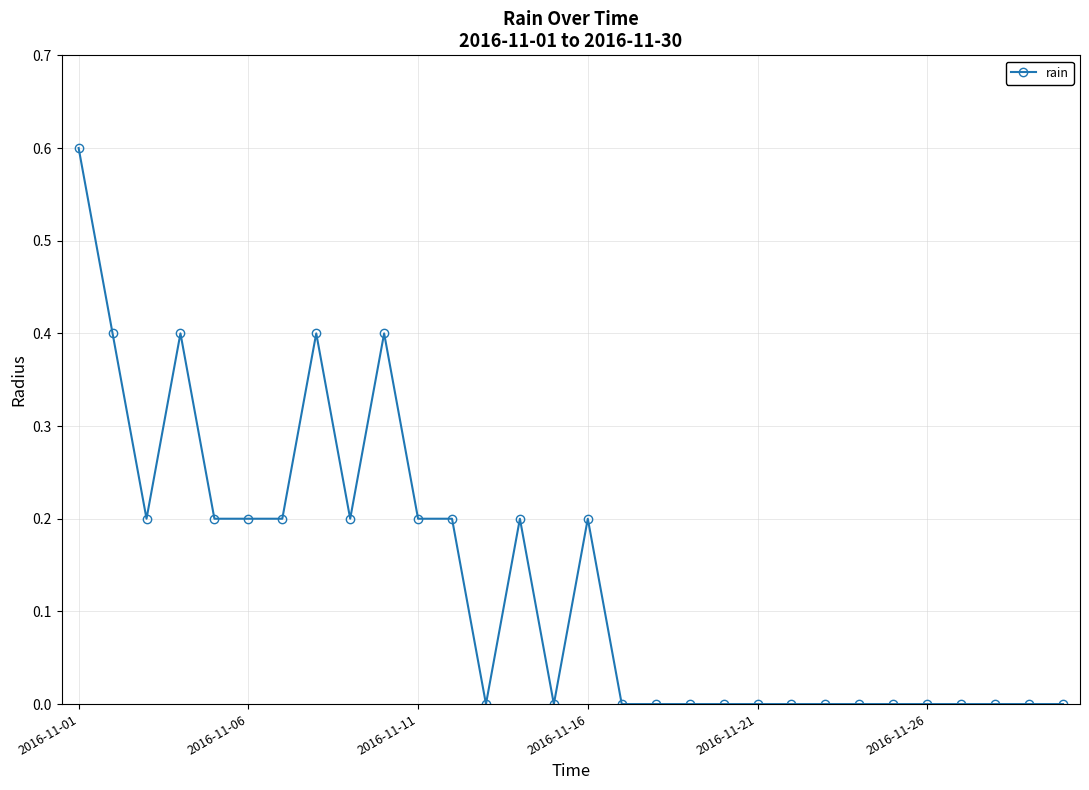

What is the sum of all values?

4.0